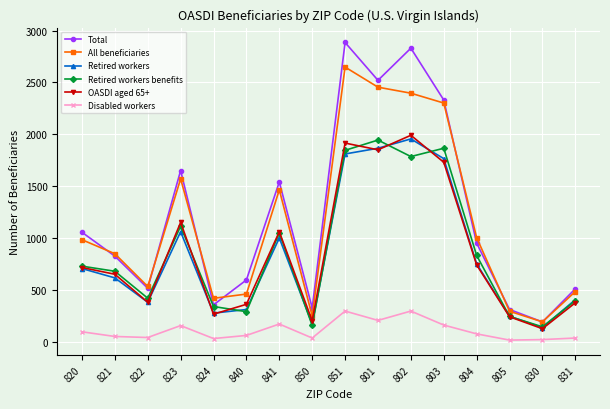

At which label does Total first exceed 950?

820